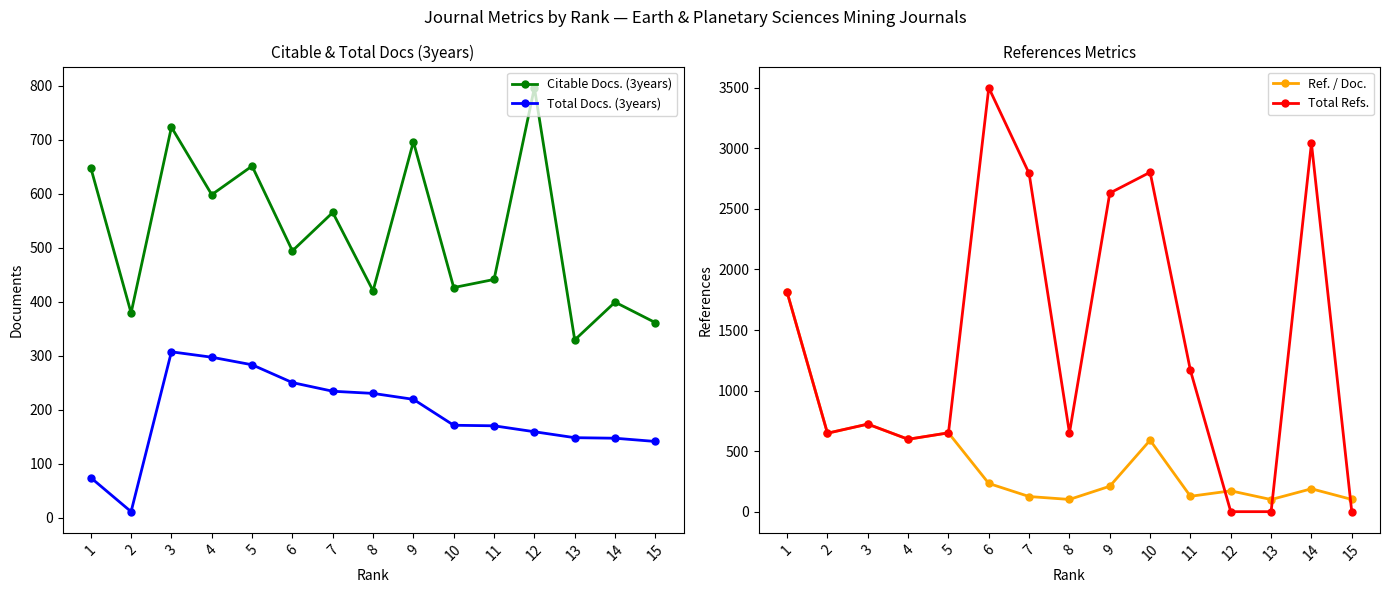

The value of Total Docs. (3years) at 13 is 148. True or false?

True